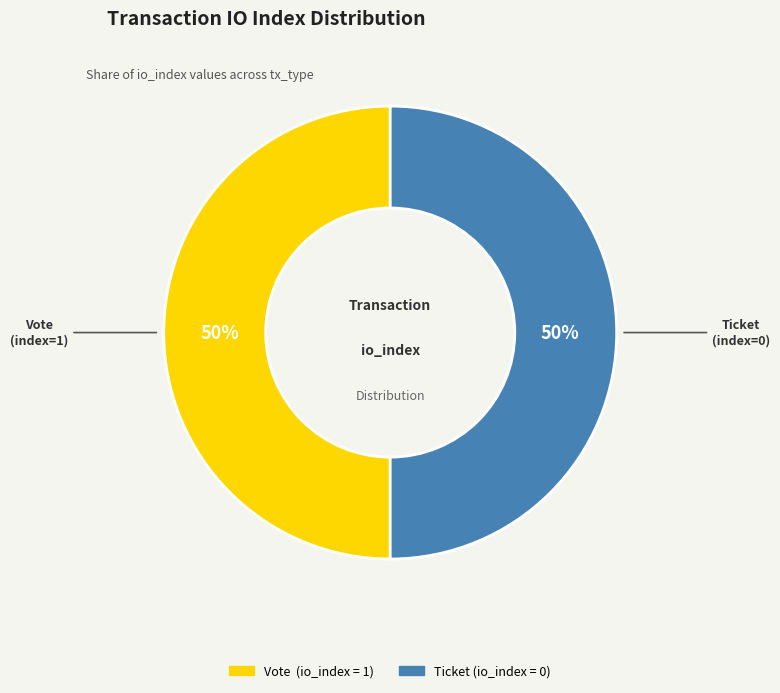

To the nearest percent, what is the average slice percentage?

50%